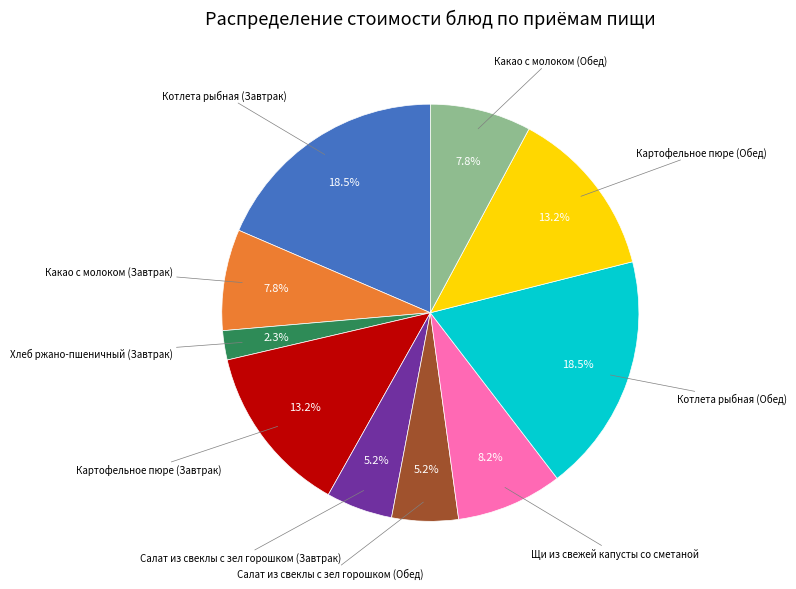

Is there any slice that represents more than half of the pie?

No